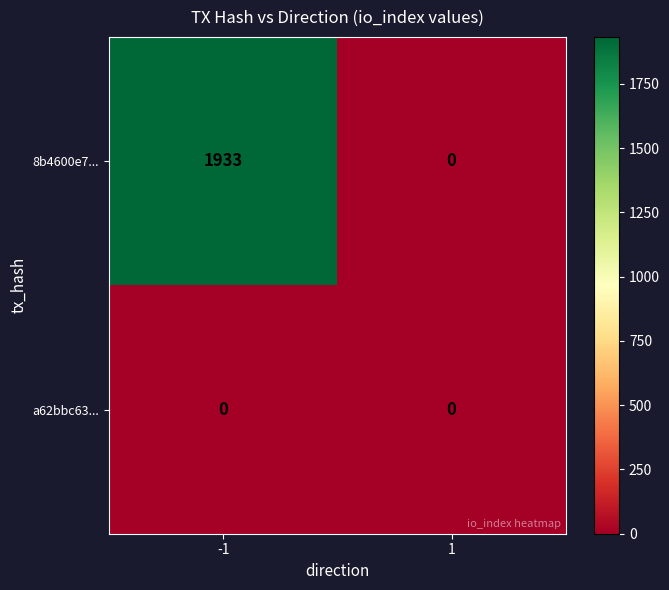

Which series has the largest range (max minus min)?

8b4600e7...